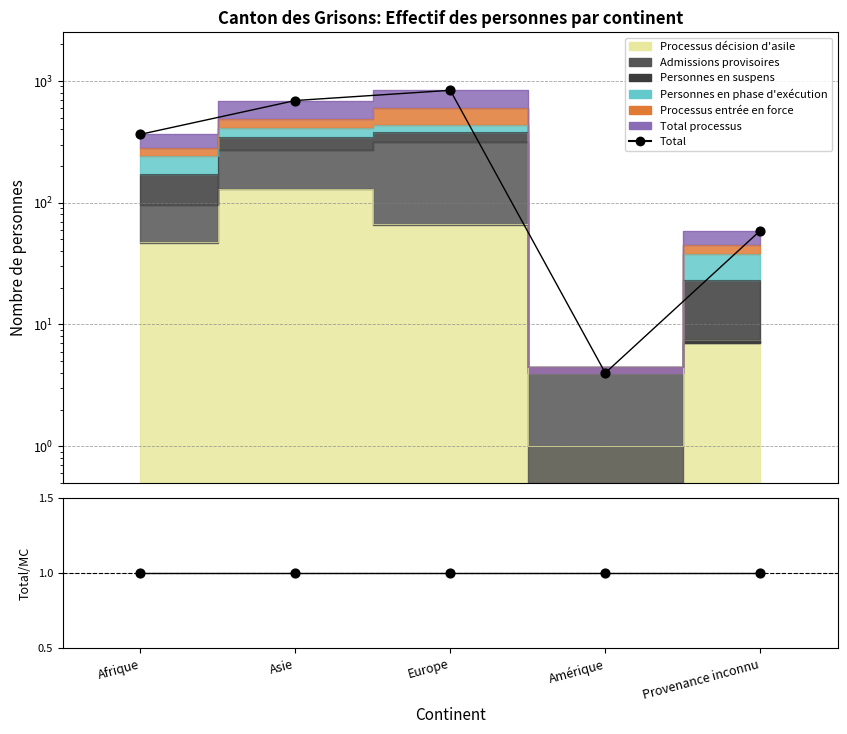

Which series reaches the minimum Y coordinate?

Total/MC